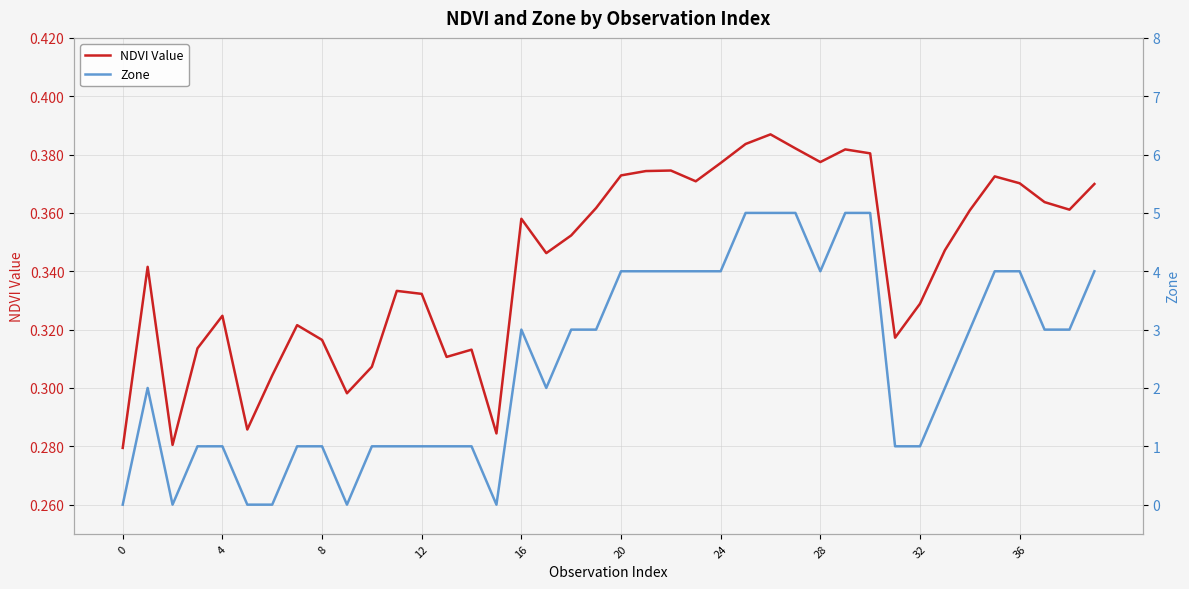

Which series has the largest range (max minus min)?

Zone